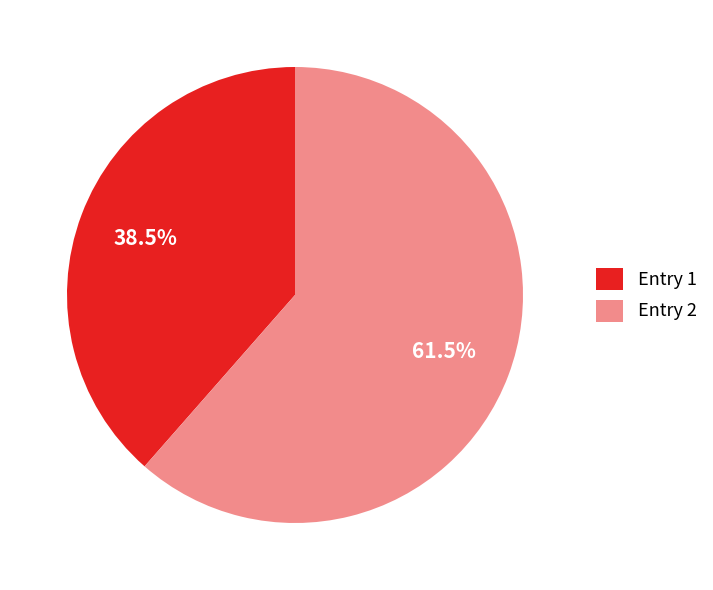

What percentage do Entry 1 and Entry 2 together represent?

100.0%